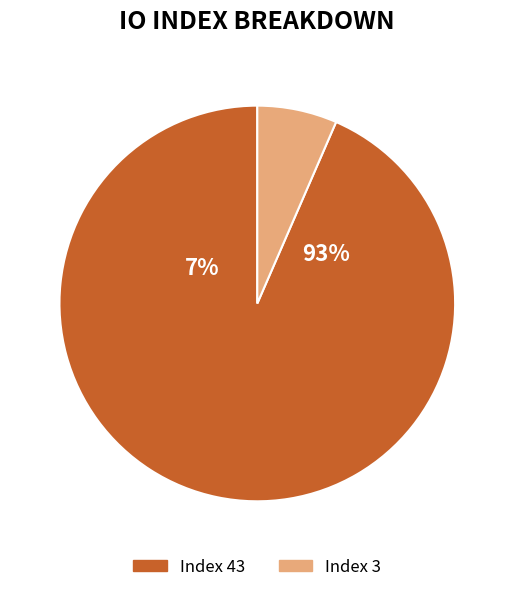

Combined, do tx_index_3 and tx_index_43 account for over 50%?

Yes